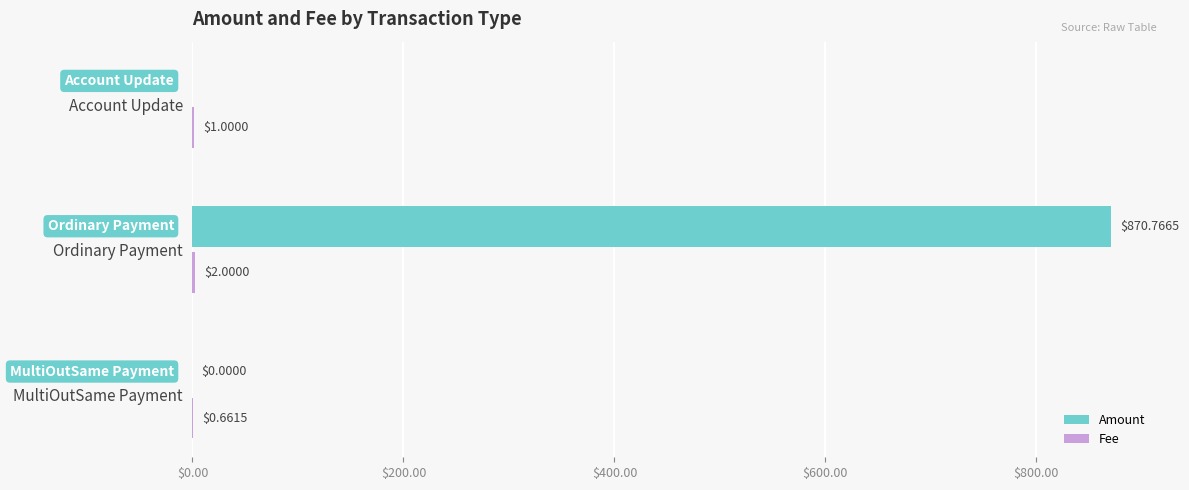

Between Ordinary Payment and Account Update, which series saw the biggest shift?

Amount